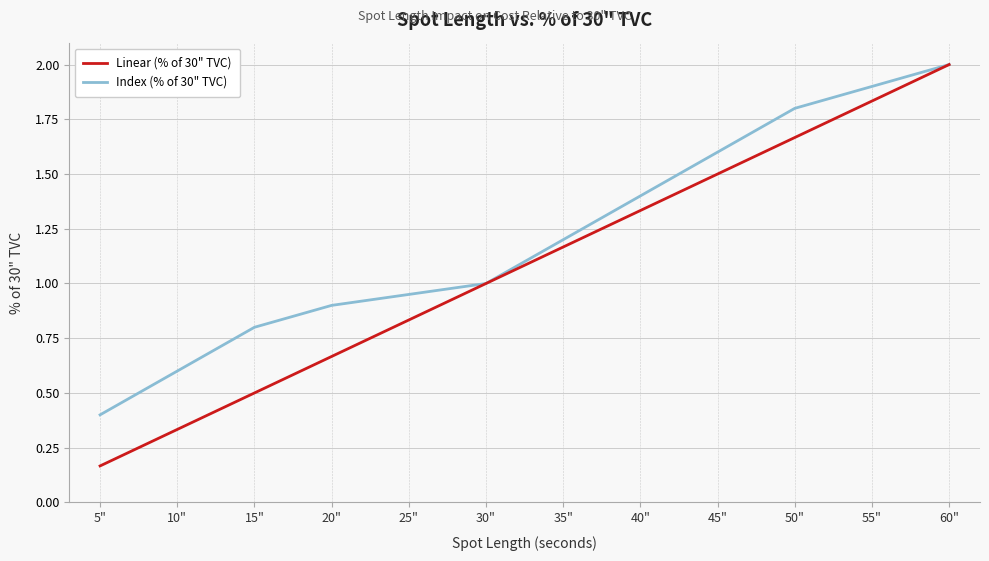

What is the sum of all Linear (% of 30" TVC) values?

13.0